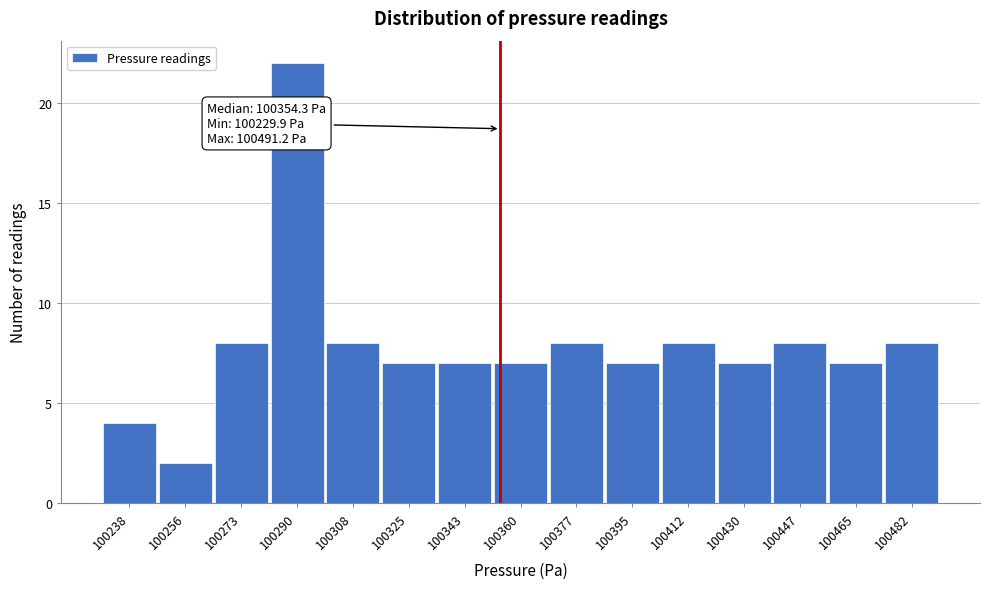

Which range on the x-axis has the tallest bar?

100282 to 100300